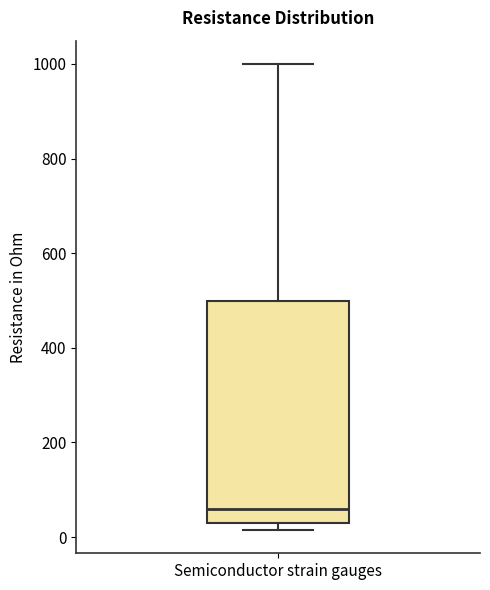

Where does the median line of the box for Semiconductor strain gauges sit on the y-axis? The values are not printed on the chart, so give them approximately, as read against the axis.

60